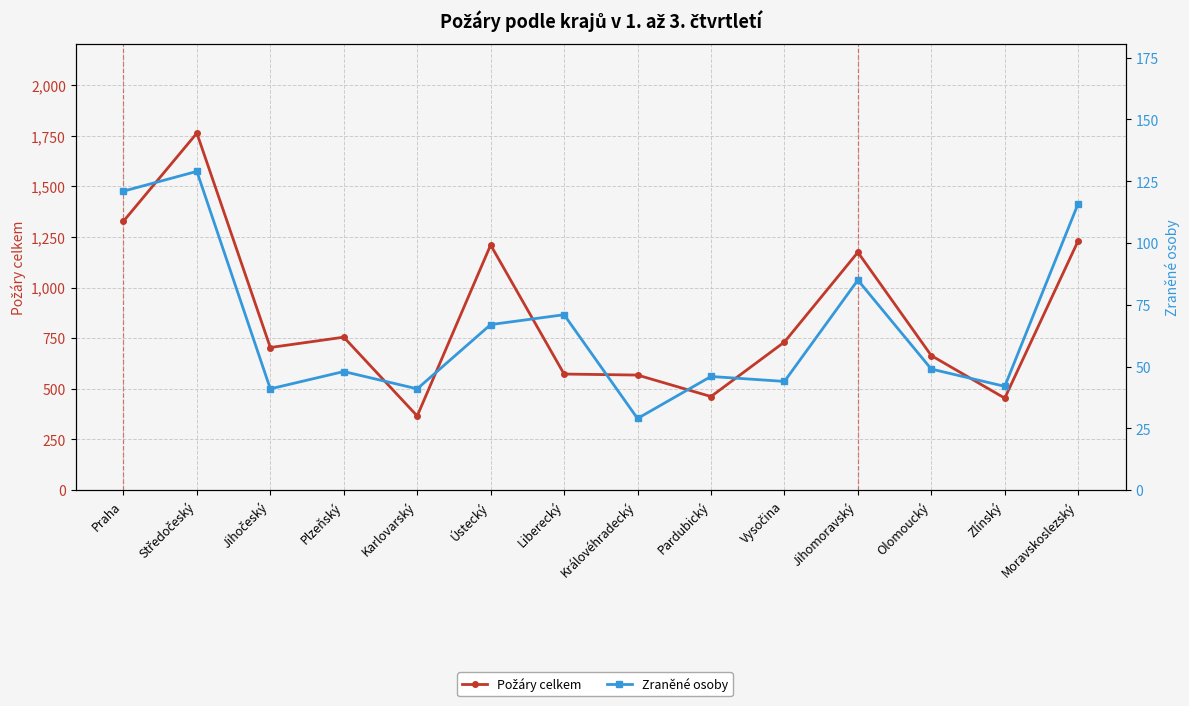

List the series in order of their overall mean, highest first.

Požáry celkem, Zraněné osoby